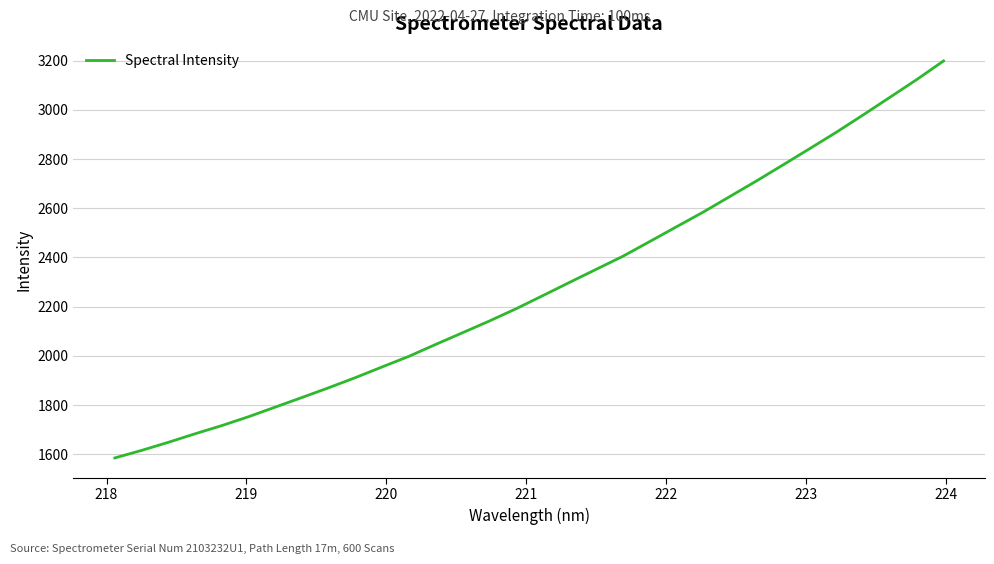

How many distinct data groups are displayed?

1